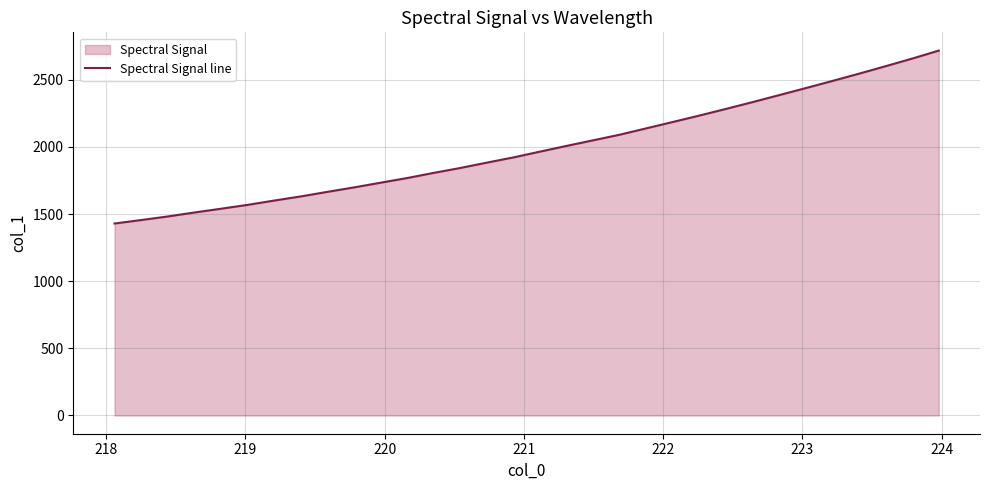

Count the number of data series in this chart.

1